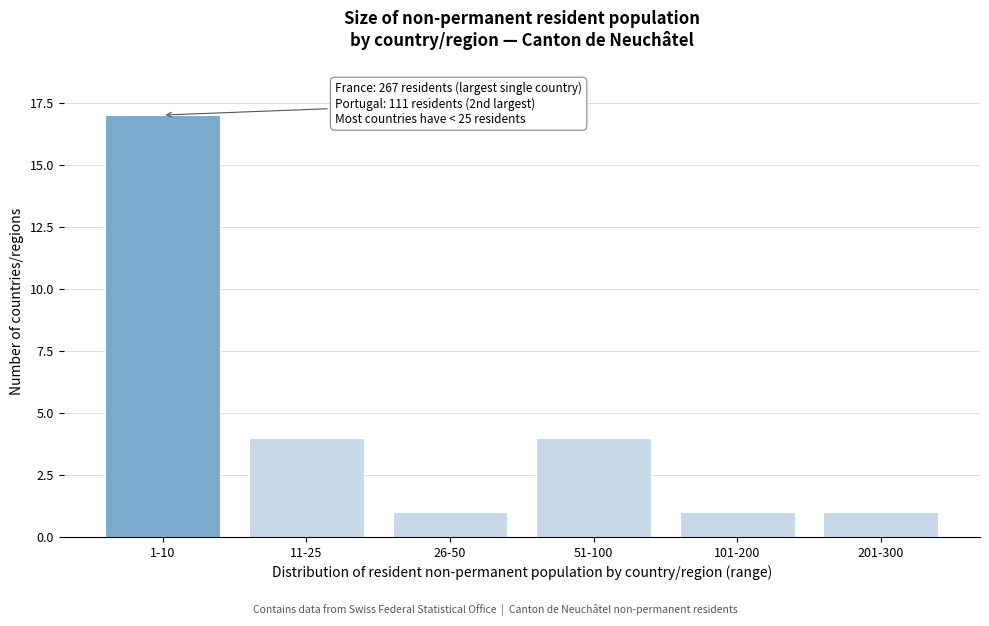

Reading right to left, what are all the values shown in this chart?

201-300=1	101-200=1	51-100=4	26-50=1	11-25=4	1-10=17